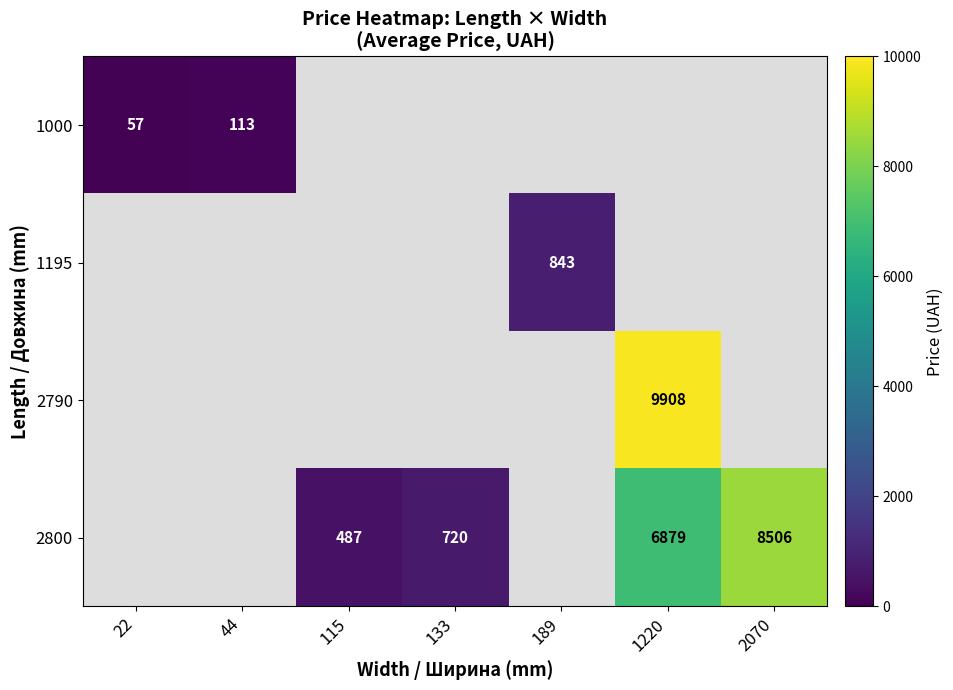

How many distinct data groups are displayed?

4